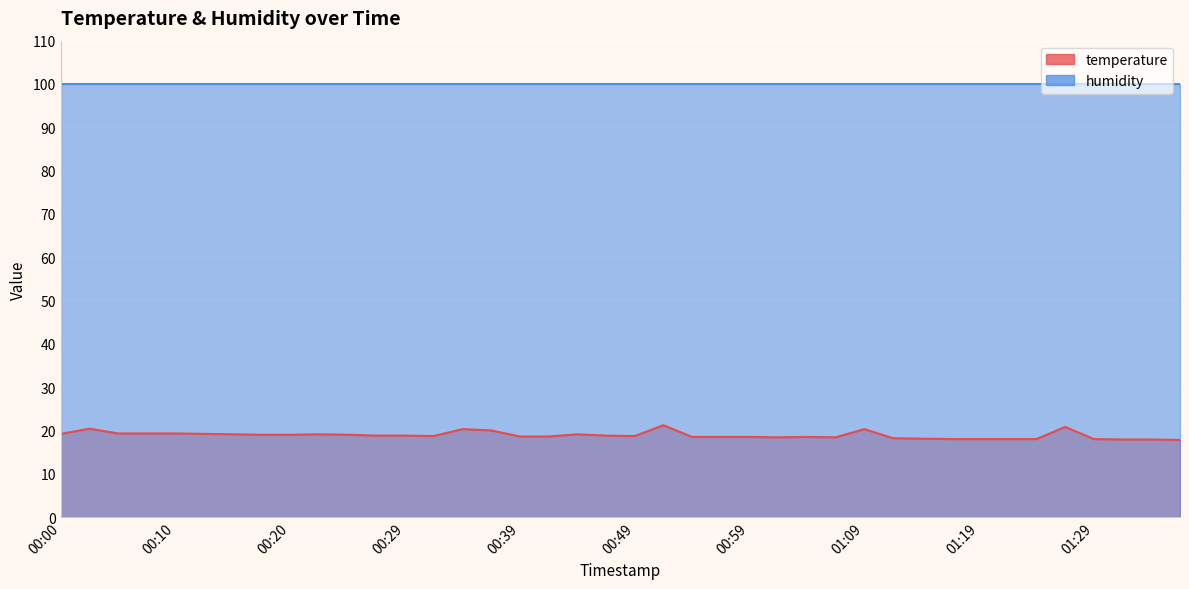

How many values exceed 18?

32